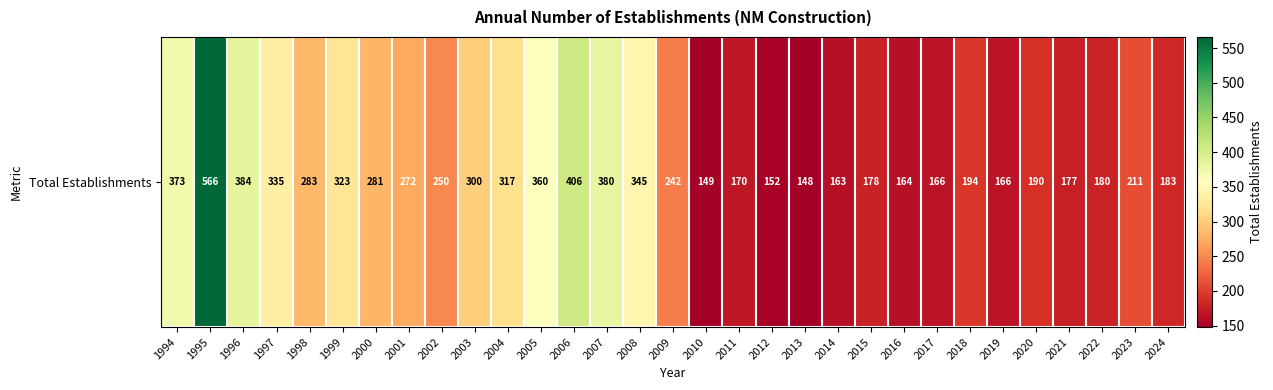

What is the difference between the second highest and second lowest values?

257